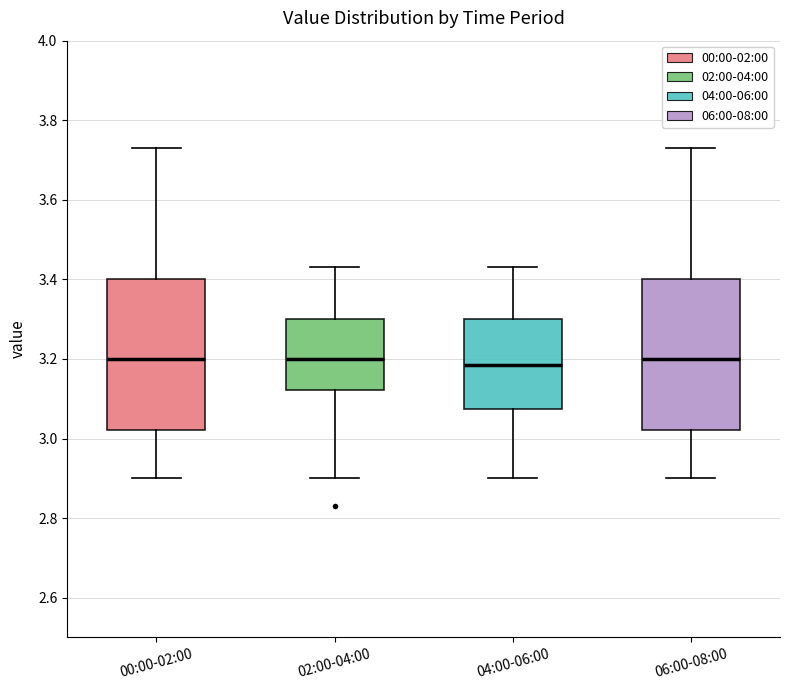

Reading left to right, transcribe this box plot: for each box, give where its median line is, the range the box spans, and where its two whiskers end, as read against the y-axis. The values are not printed on the chart, so give them approximately, as read against the axis.

00:00-02:00: median 3.20, box 3.02 to 3.40, whiskers 2.90 to 3.74
02:00-04:00: median 3.20, box 3.12 to 3.30, whiskers 2.90 to 3.44
04:00-06:00: median 3.18, box 3.08 to 3.30, whiskers 2.90 to 3.44
06:00-08:00: median 3.20, box 3.02 to 3.40, whiskers 2.90 to 3.74